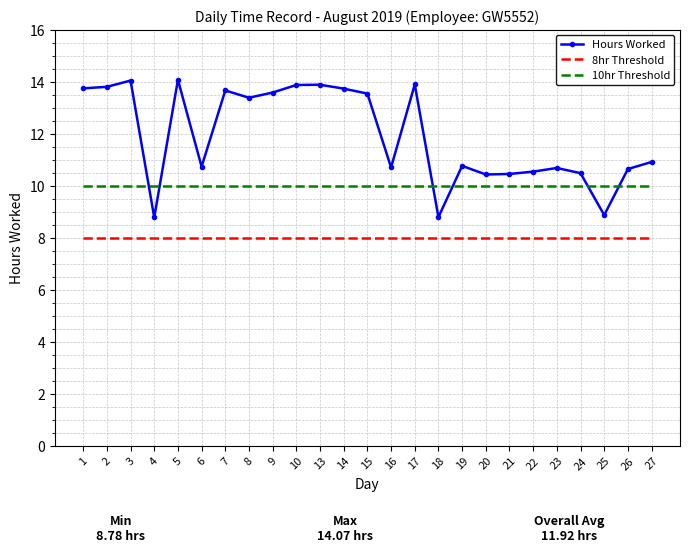

After their last crossing, which series has the higher values: 10hr Threshold or Hours Worked?

Hours Worked